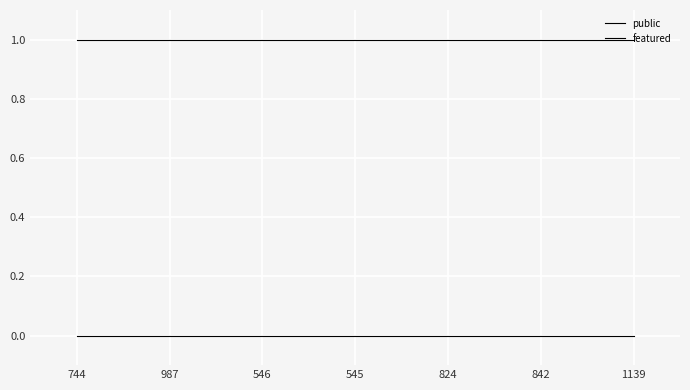

What is the maximum value shown in the chart?

1